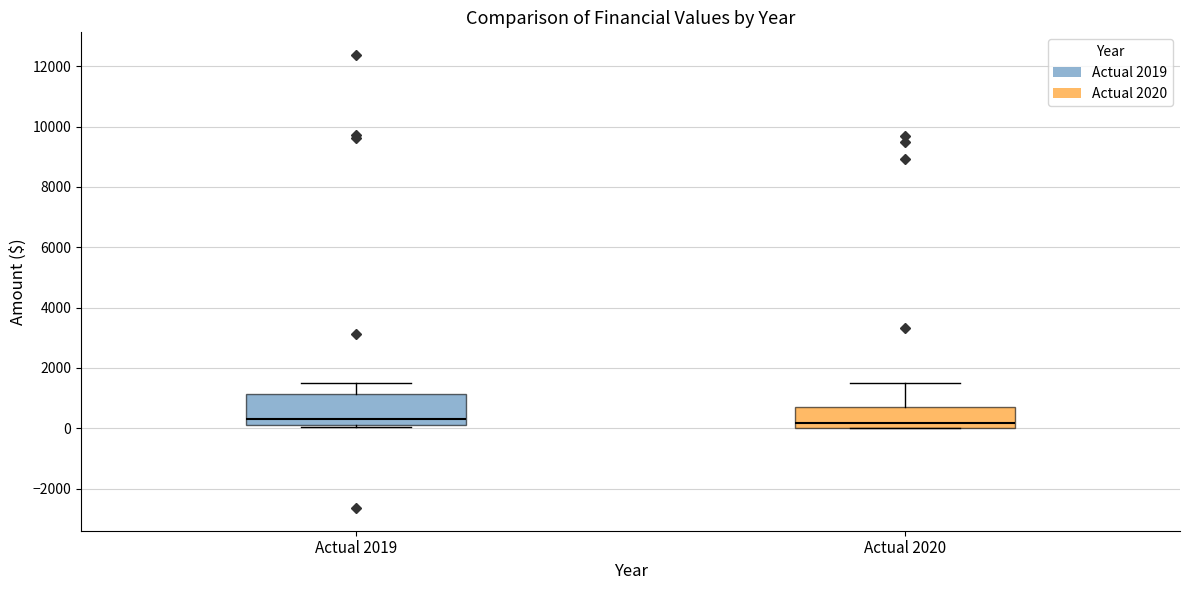

Comparing the boxes themselves (not the whiskers), which one is the tallest?

Actual 2019